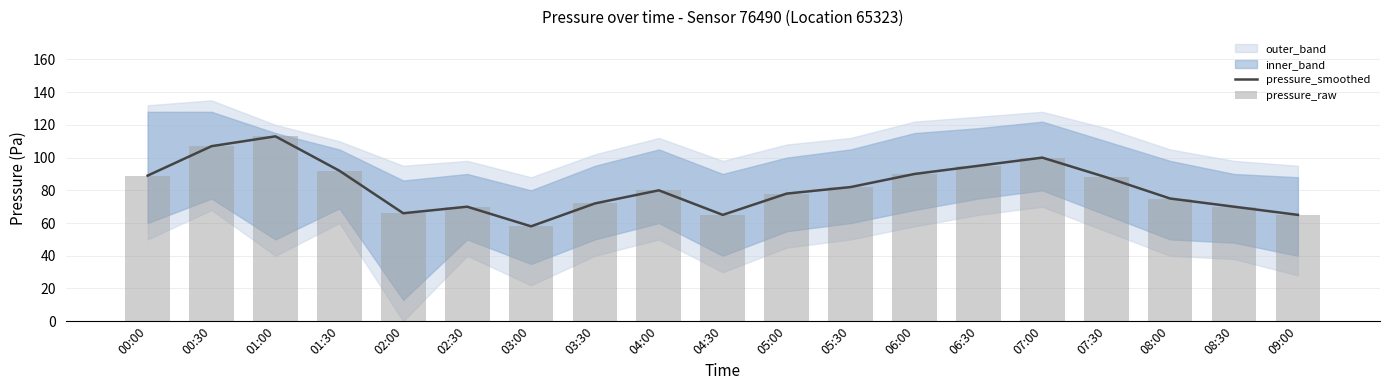

The pressure_raw series shows 88 at 07:30. True or false?

True